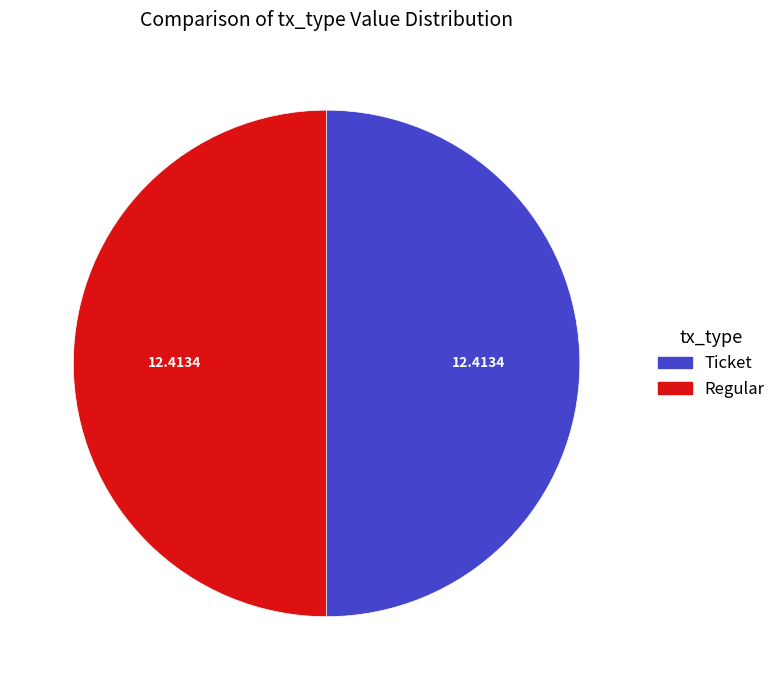

What is the ratio of the value at Ticket to the value at Regular?

1.0